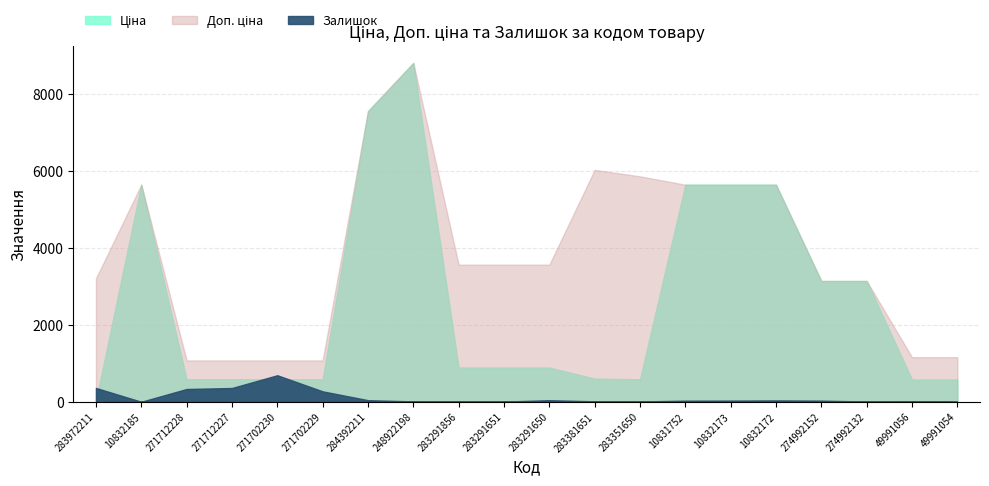

What is the difference between the Ціна values at 274992132 and 10832172?

2499.2